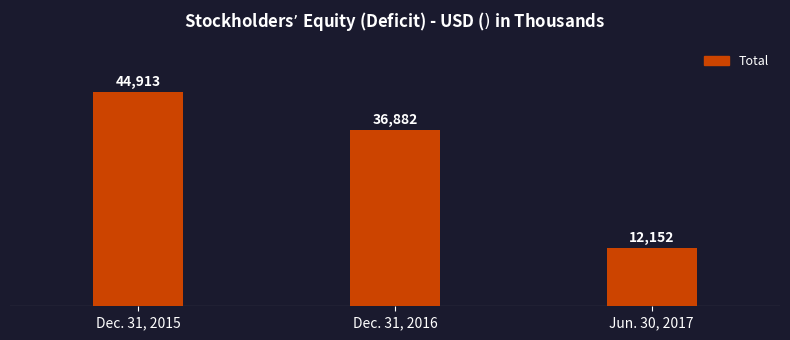

Does the chart contain stacked bars?

No